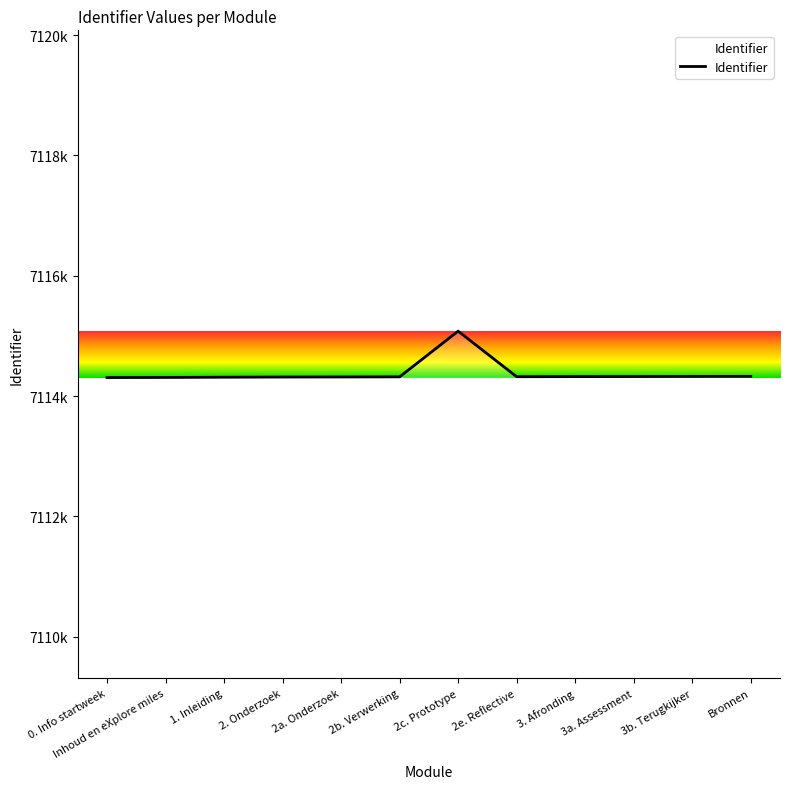

How many points are lower than both their immediate neighbors (excluding endpoints)?

1